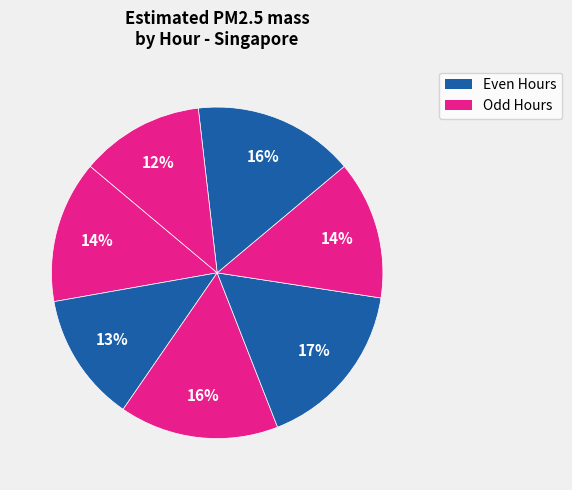

Count the number of slices in the pie.

7